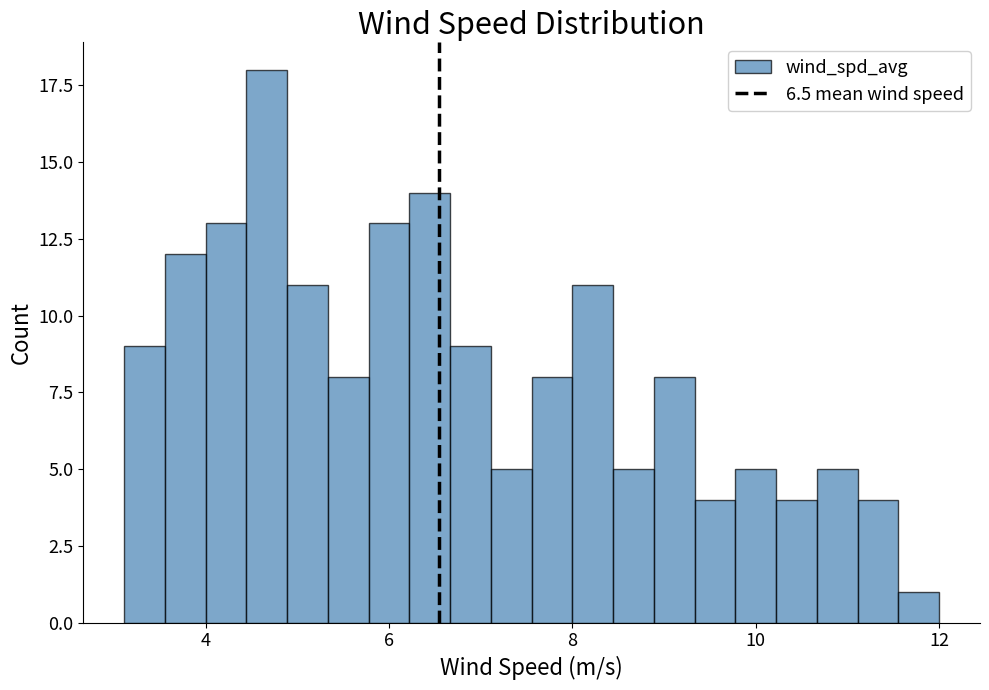

Around what value on the x-axis is the tallest bar? Give the approximate position of its centre, as read against the axis.

4.6